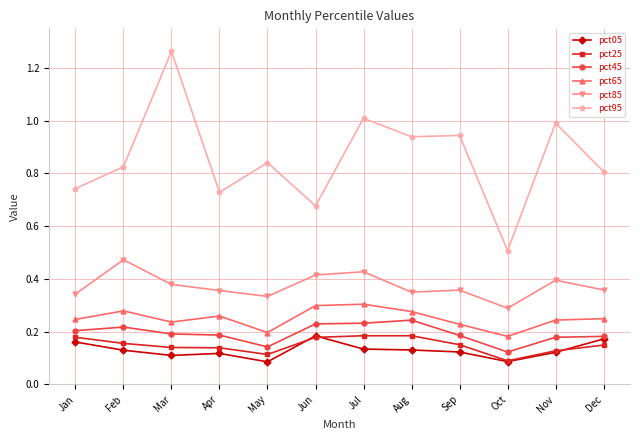

How many lines are shown in the chart?

6